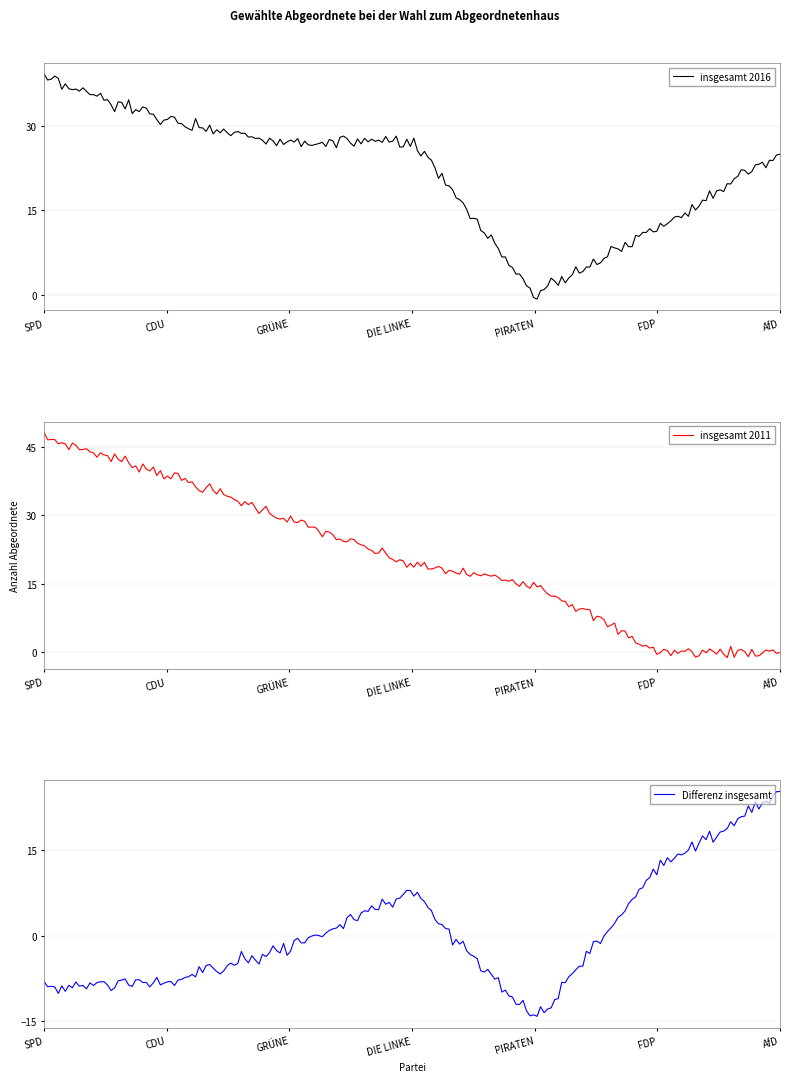

What is the highest value of the insgesamt 2011 series?

47